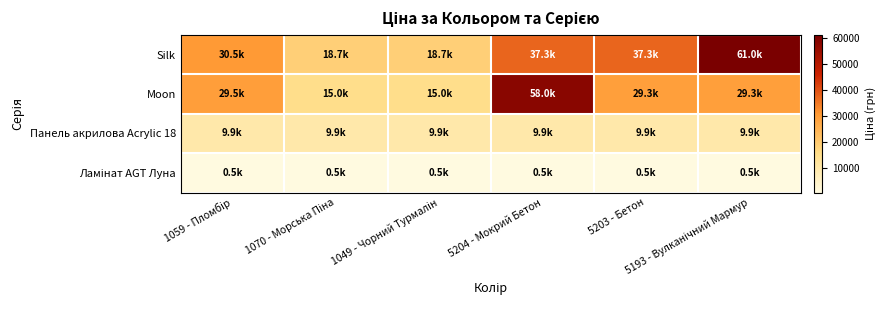

At 1059 - Пломбір, list the series in order from largest to smallest.

Silk, Moon, Панель акрилова Acrylic 18, Ламінат AGT Луна